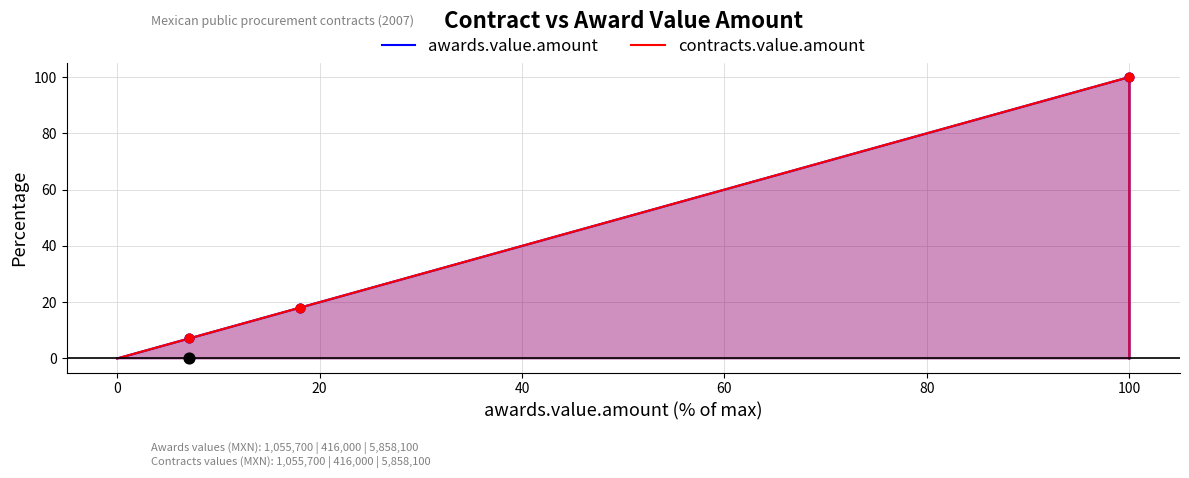

What are all the series names shown in the legend?

awards.value.amount, contracts.value.amount